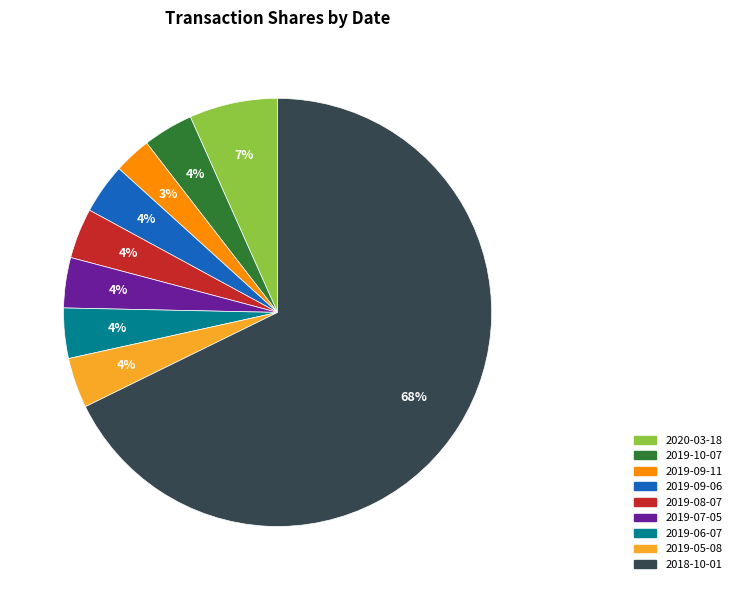

Count the number of slices in the pie.

9